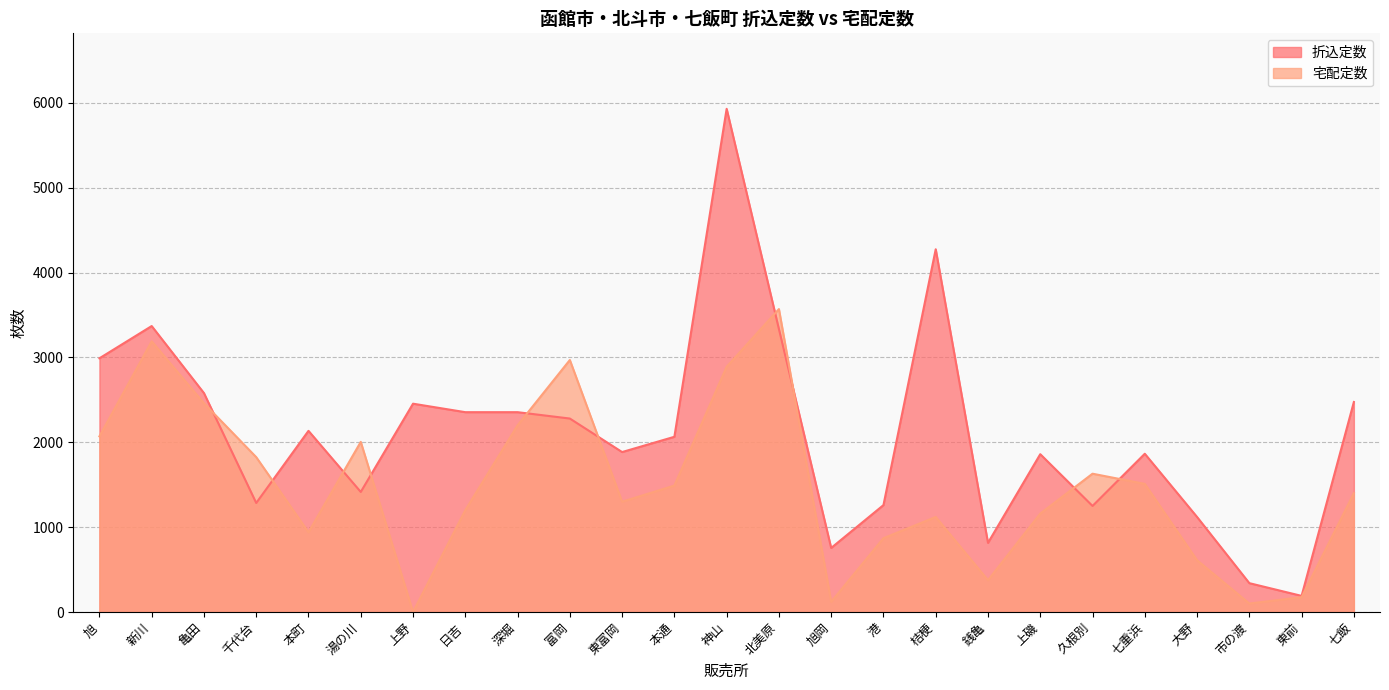

What is the value of the 折込定数 point at the 14th from the left?

3335